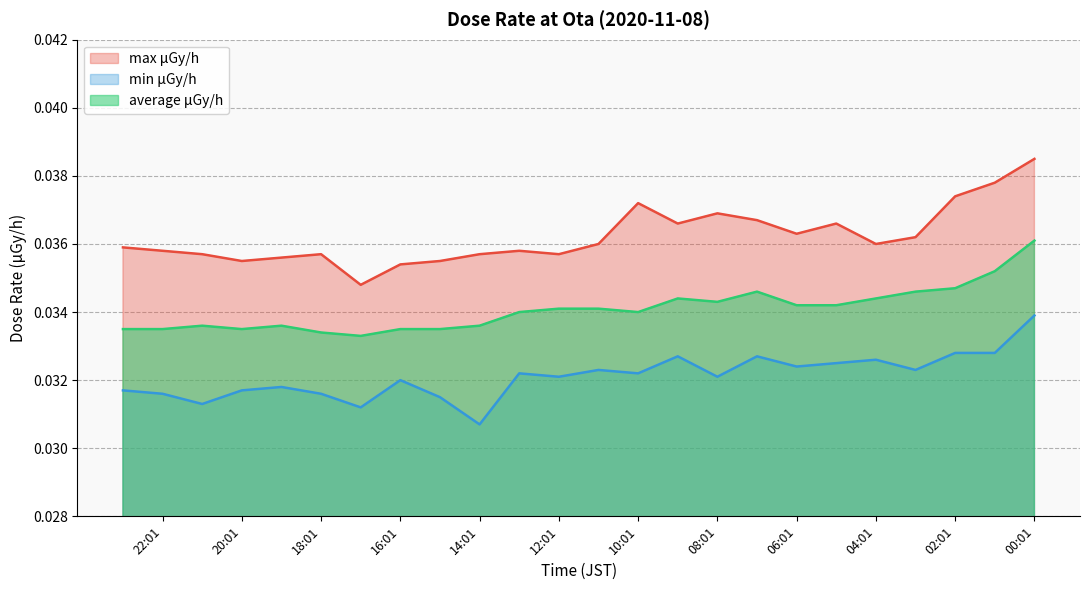

What is the sum of the max μGy/h values at 01:01 and 03:01?

0.1